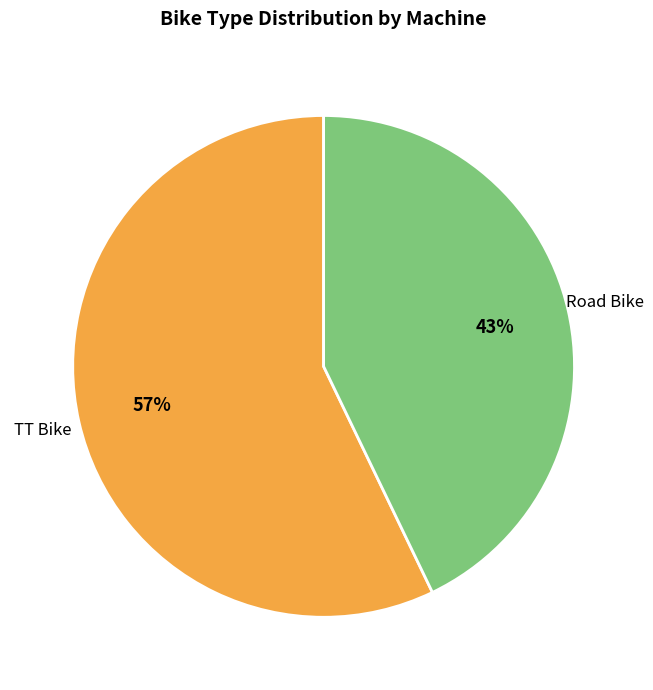

To the nearest percent, what is the average slice percentage?

50%